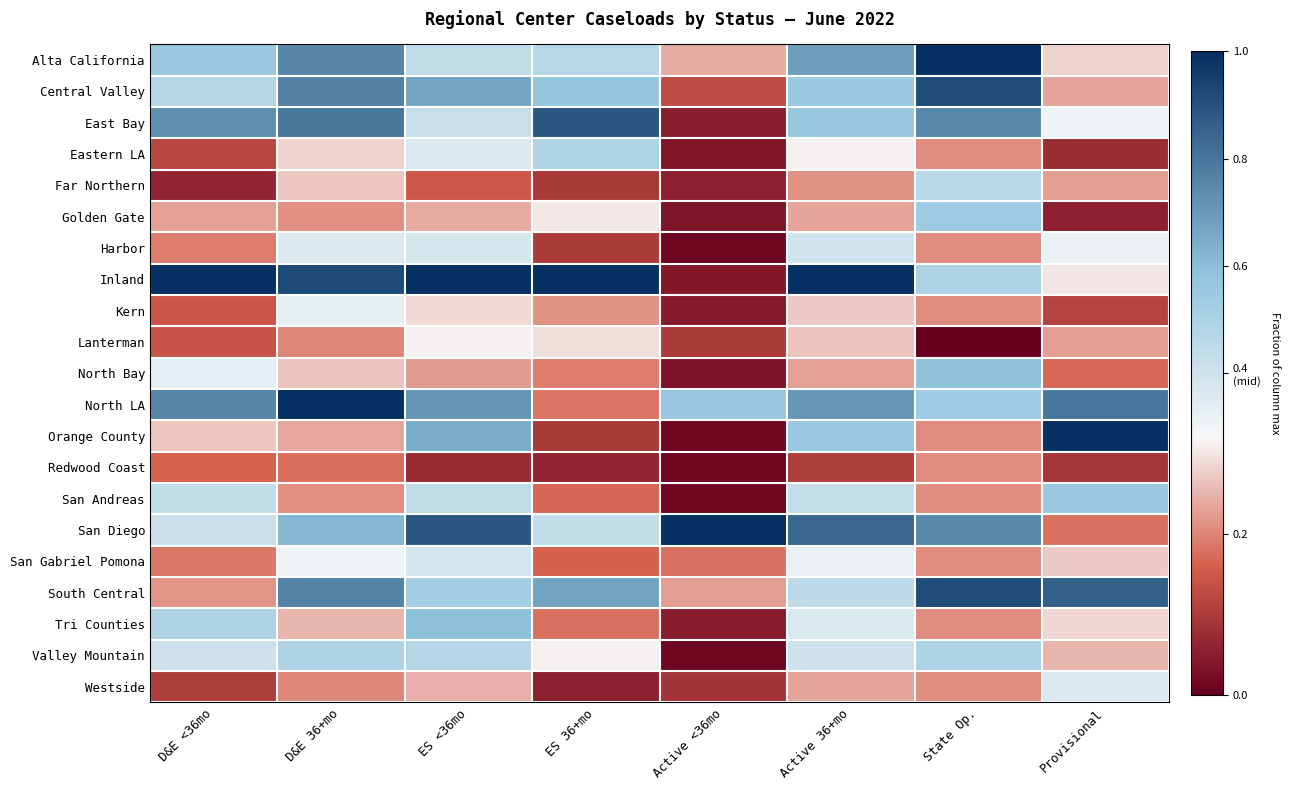

What is the spread (max minus min) of values at Active 36+mo?

0.9